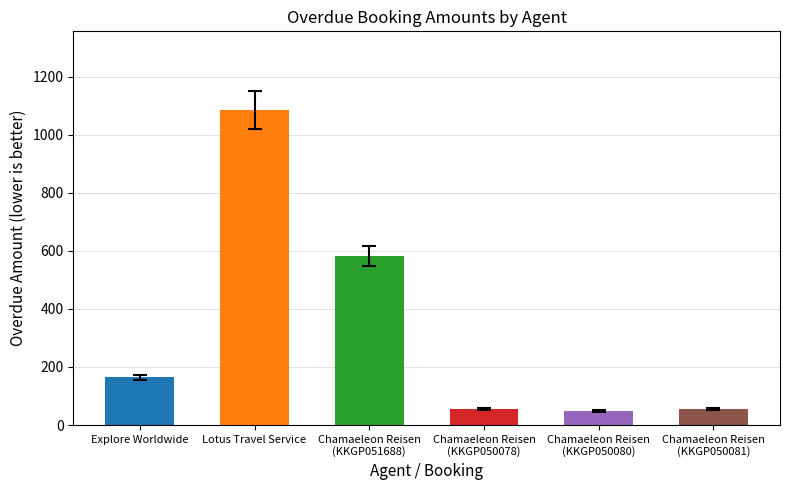

Which label corresponds to the largest value in the chart?

Lotus Travel Service